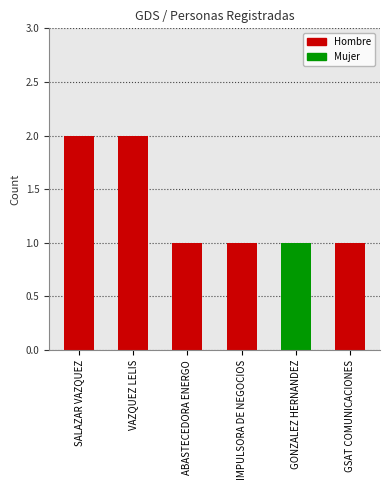

Is it true that the value at ABASTECEDORA ENERGO is 1?

True